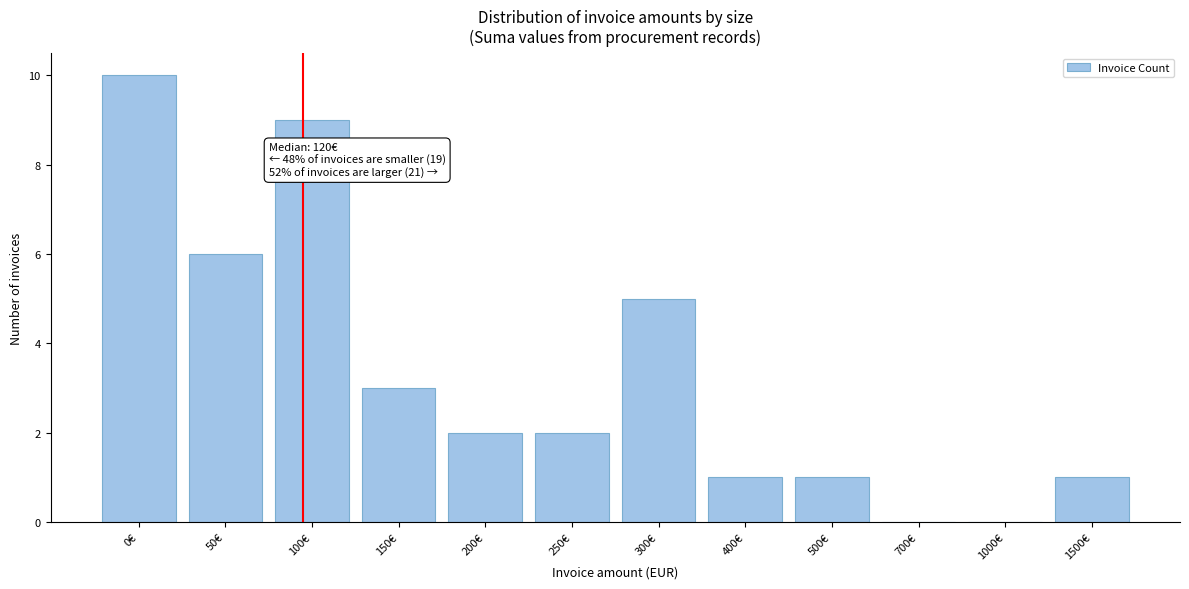

Reading left to right, list all the values displayed in this chart.

0€=10	50€=6	100€=9	150€=3	200€=2	250€=2	300€=5	400€=1	500€=1	700€=0	1000€=0	1500€=1